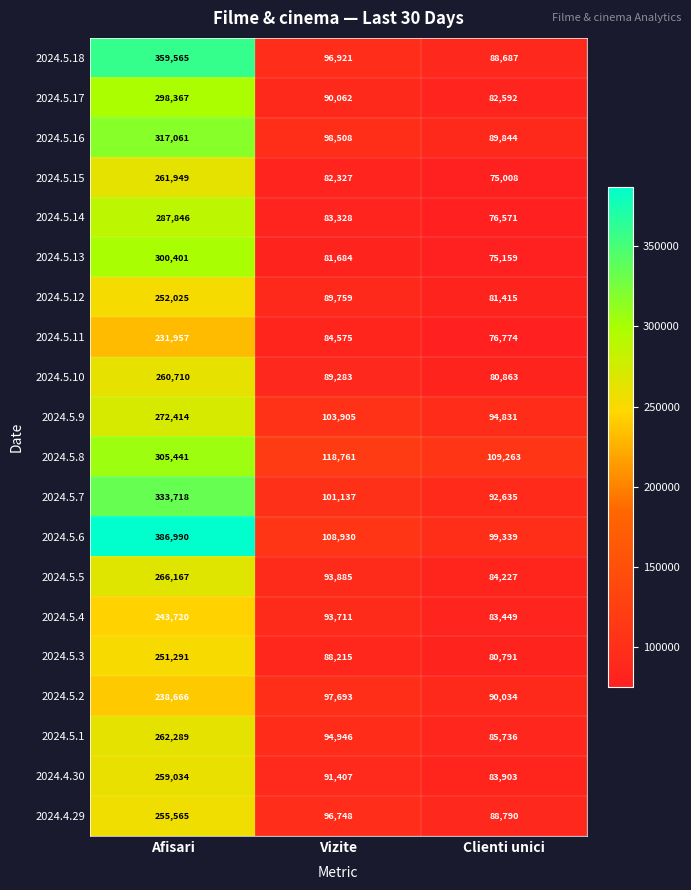

Is it true that 2024.5.17 equals 45782 at Clienti unici?

False